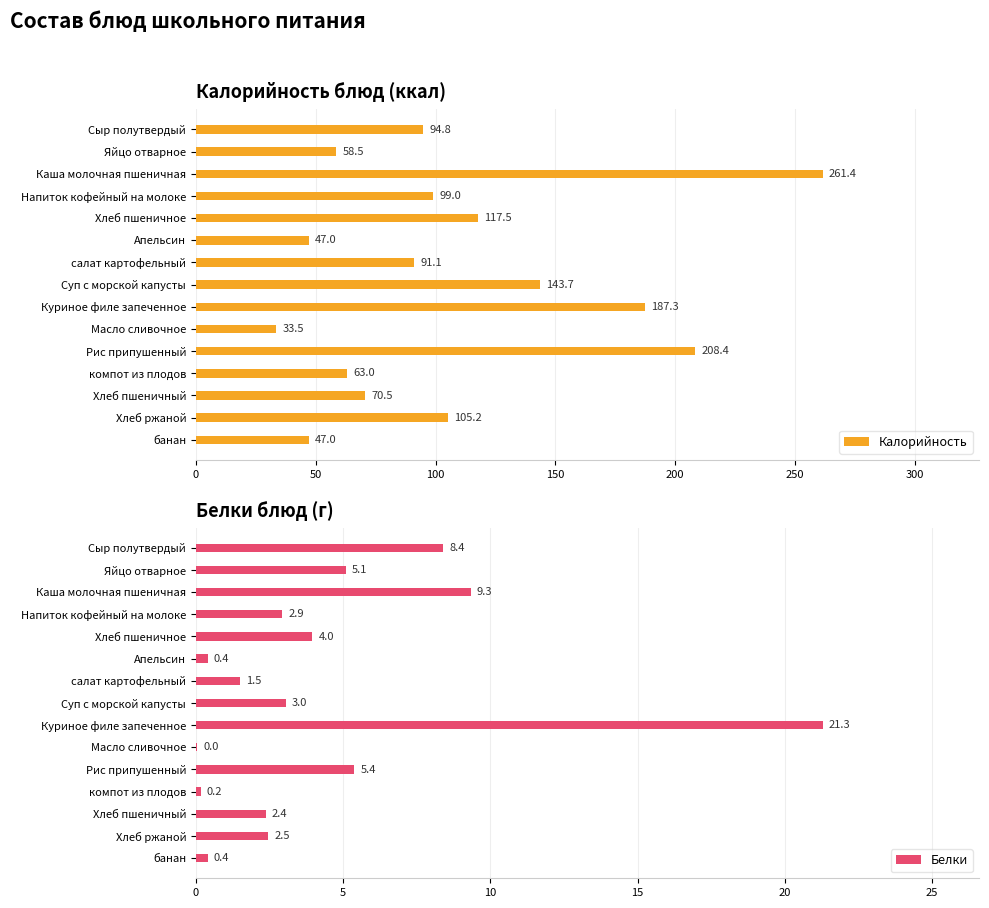

Is it true that Белки equals 1.5 at салат картофельный?

True